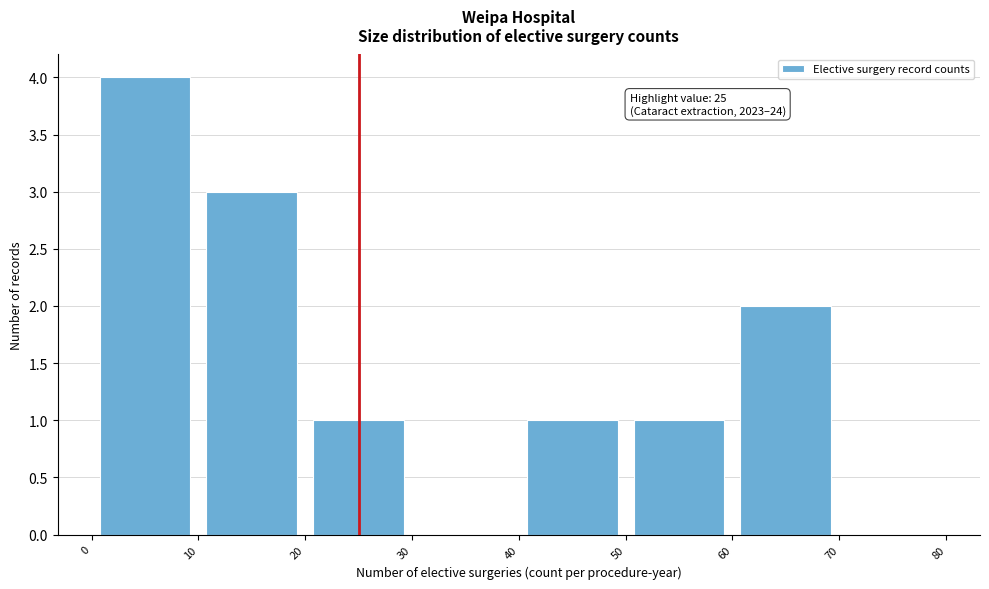

Which range on the x-axis has the tallest bar?

0 to 10